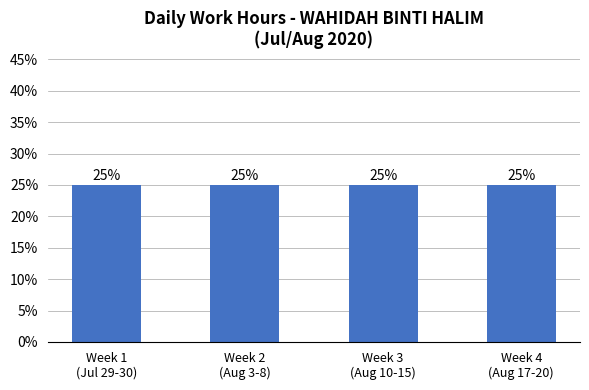

What is the value of the 2nd bar from the left?

25.0